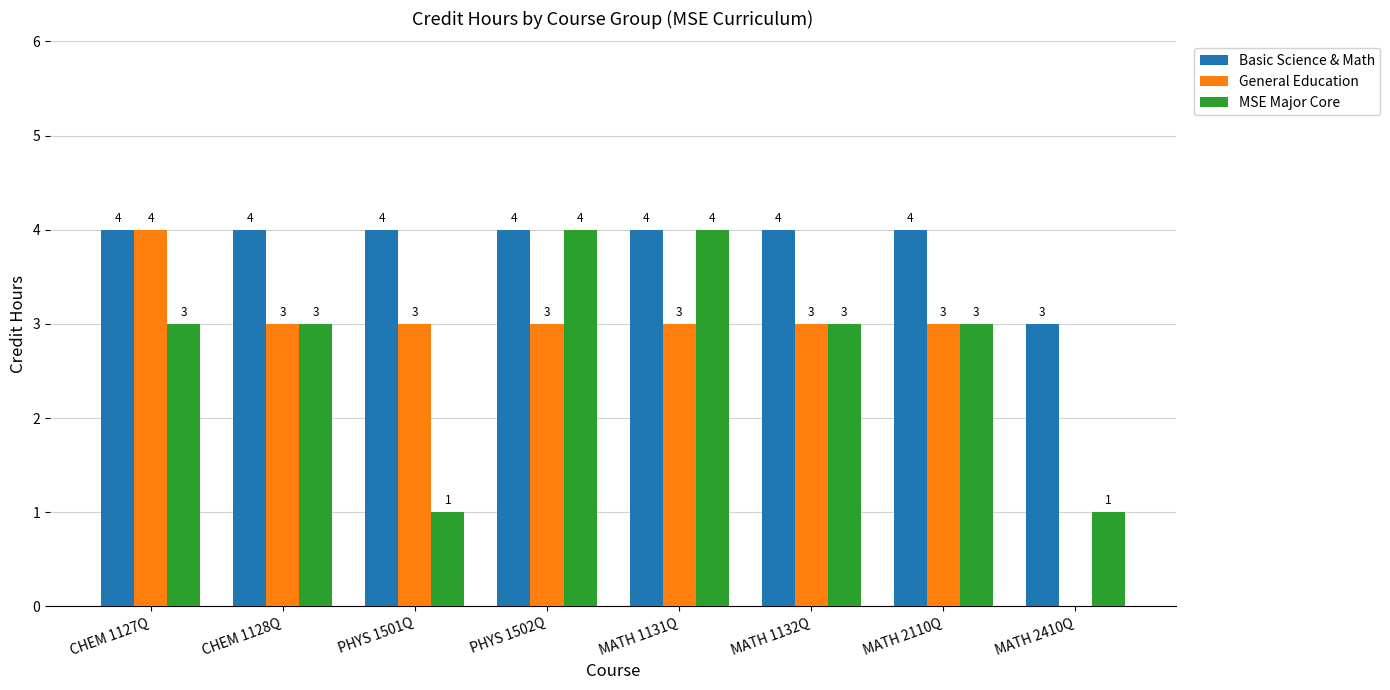

Is the value of Basic Science & Math at MATH 2410Q greater than the value of MSE Major Core at PHYS 1502Q?

No